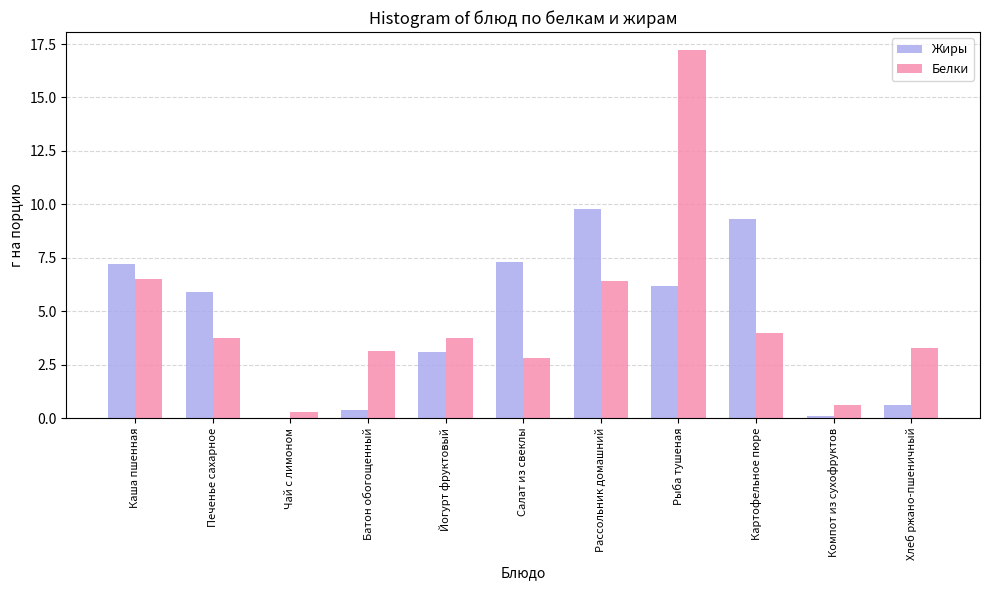

At which label does Белки reach its peak?

Рыба тушеная